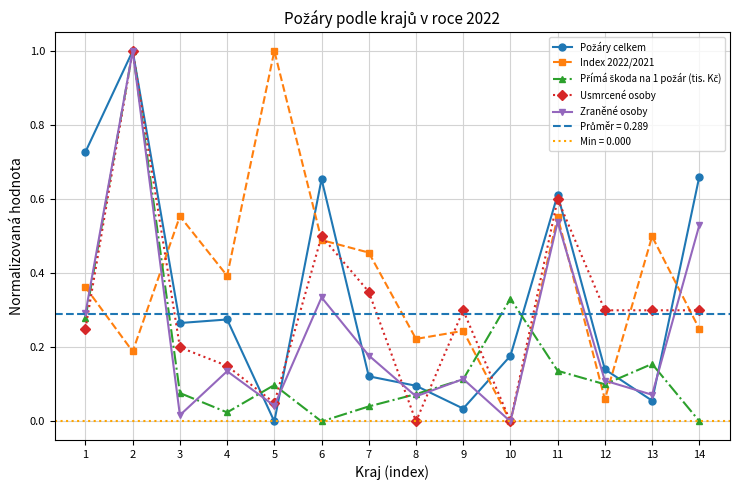

Is the value of Usmrcené osoby at 13 greater than the value of Přímá škoda na 1 požár (tis. Kč) at 5?

Yes